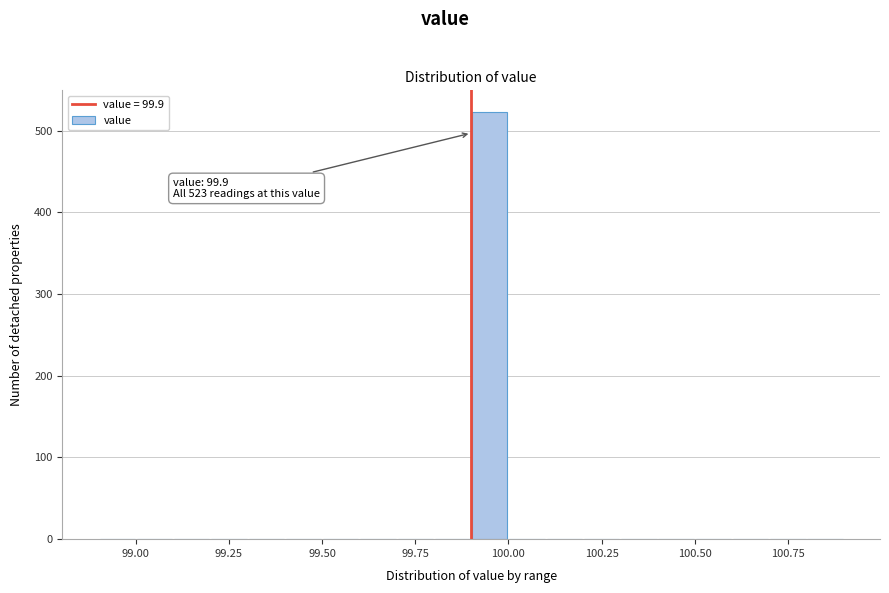

Read against the x-axis, roughly where is the centre of the tallest bar?

99.95